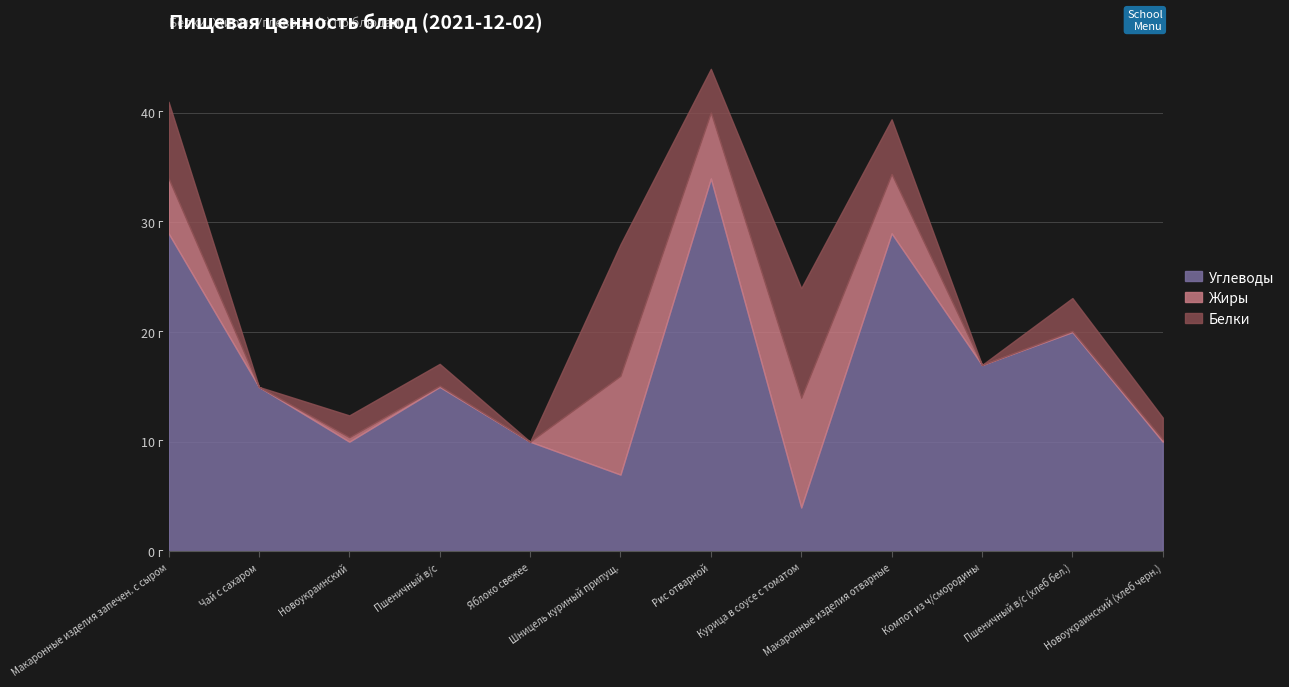

How many intersections are there between Белки and Жиры?

1